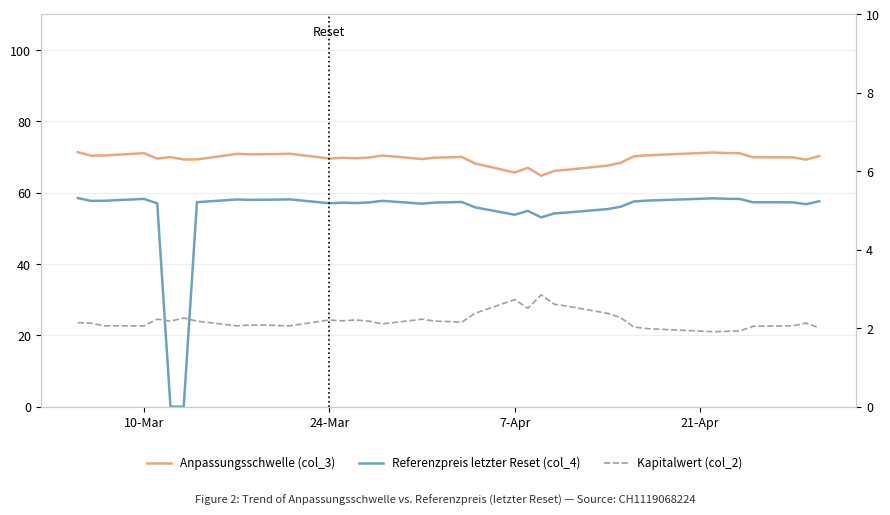

Which label corresponds to the largest value in the chart?

10-Mar